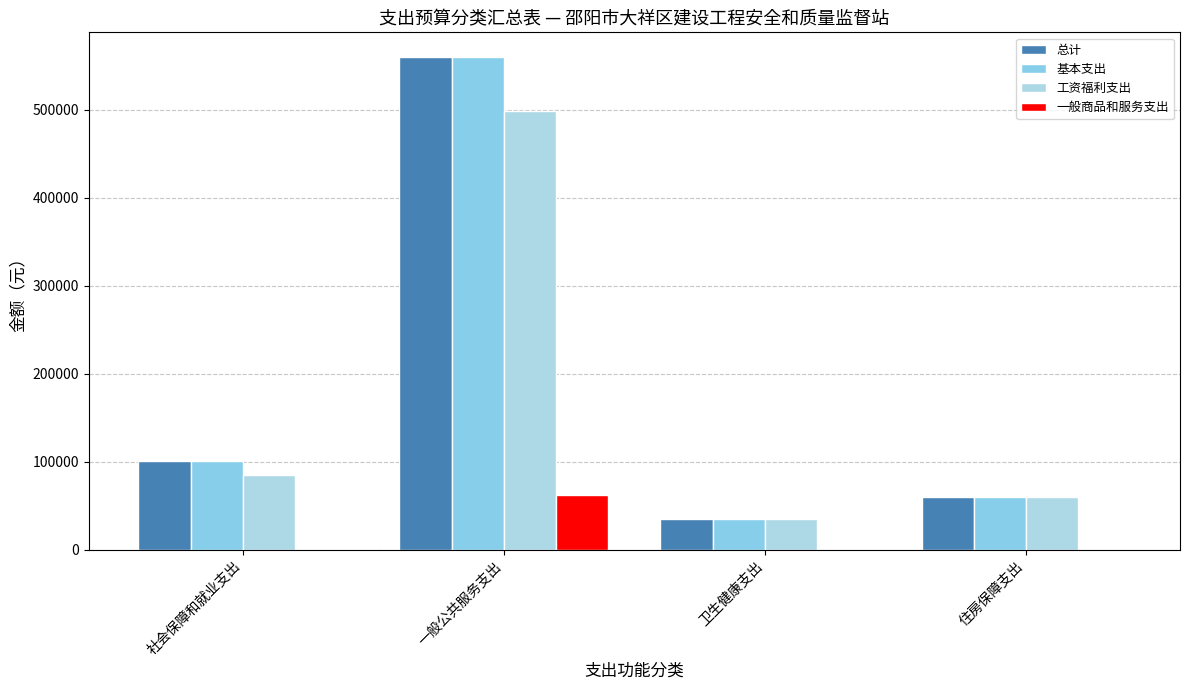

True or false: 总计 has a value of 13174.1 at 住房保障支出.

False